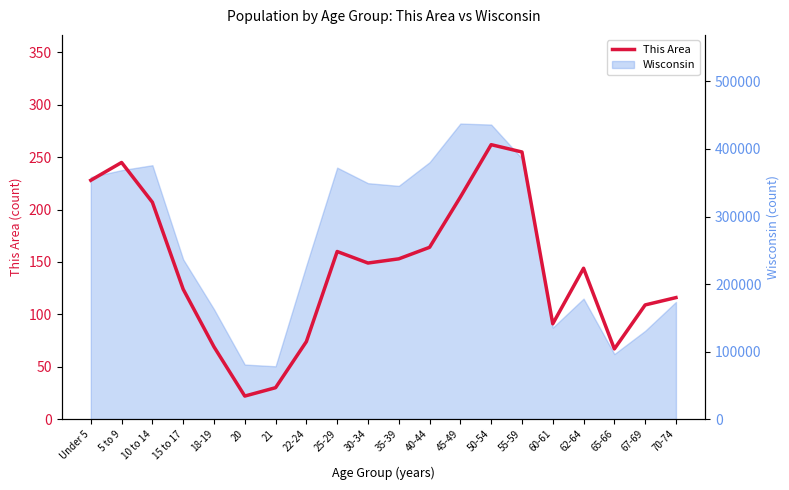

How many interior local peaks (higher than both neighbors) does the data have?

4